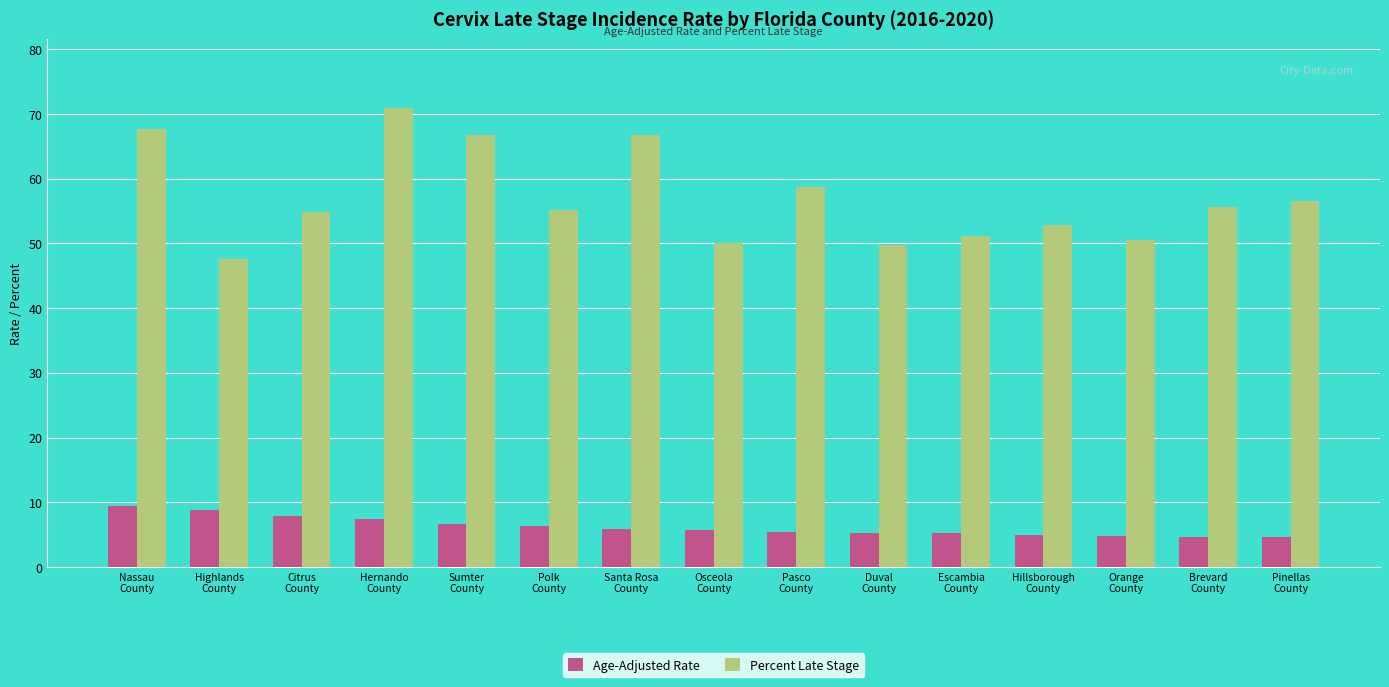

What is the average value of the Percent Late Stage series?

57.0